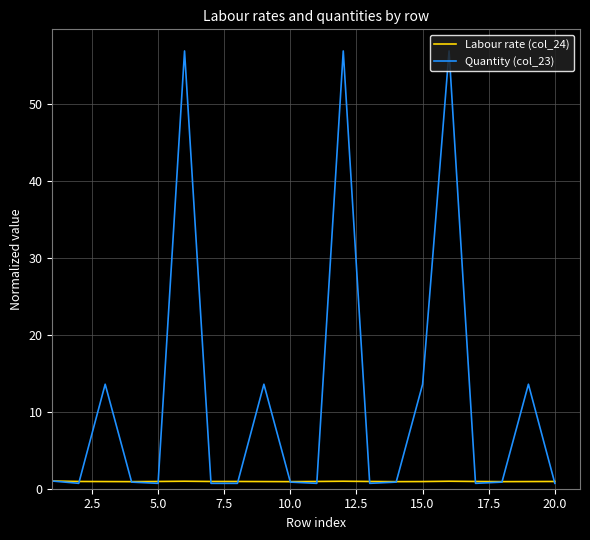

How many distinct data groups are displayed?

2